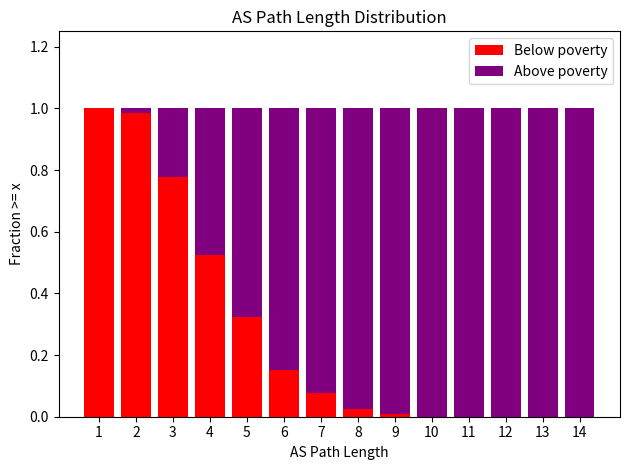

What is the value of the Below poverty bar at the 1st from the left?

1.0